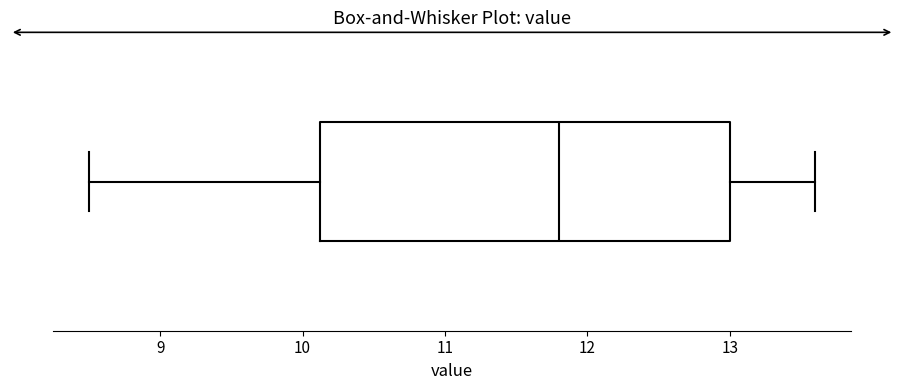

Read this box plot against the x-axis: the position of the median line, the range covered by the box, and the ends of both whiskers. The values are not printed on the chart, so give them approximately, as read against the axis.

median 11.8, box 10.1 to 13.0, whiskers 8.5 to 13.6